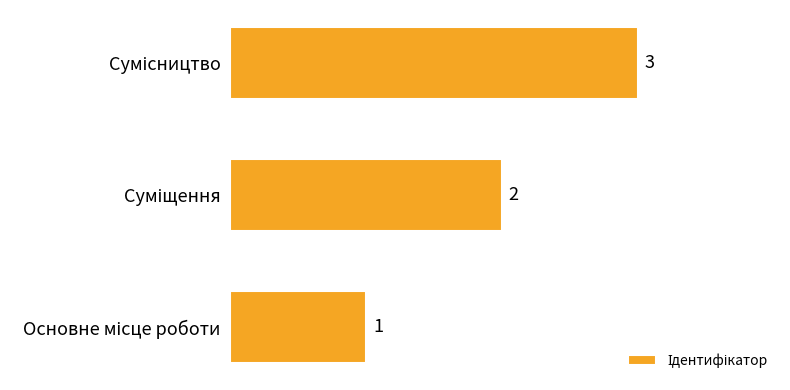

How many data points are less than 2?

1